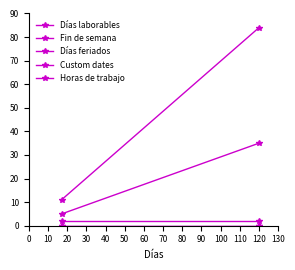

What is the total value across all series at 0?

18